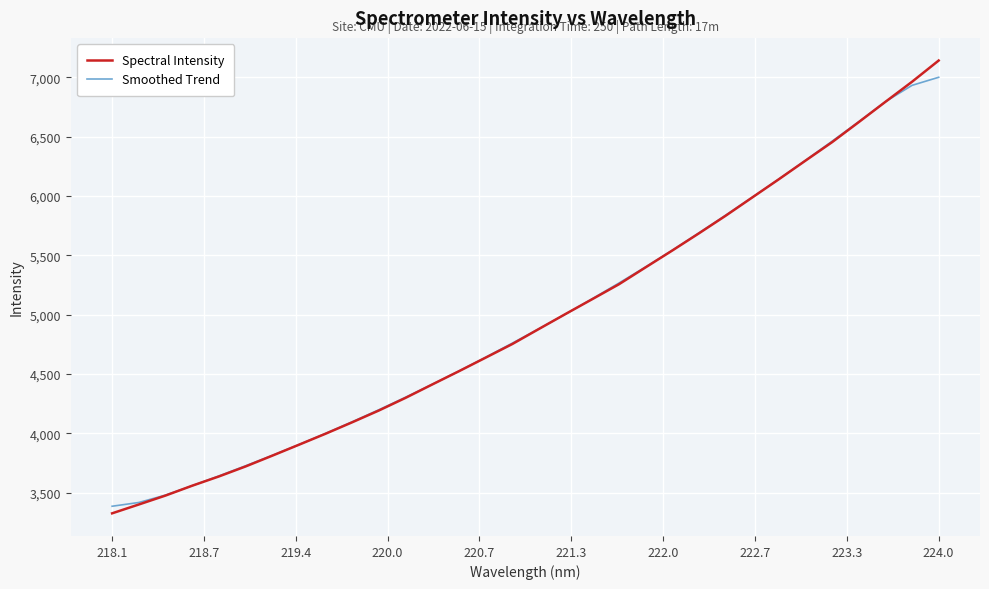

What is the smallest value displayed?

3326.0